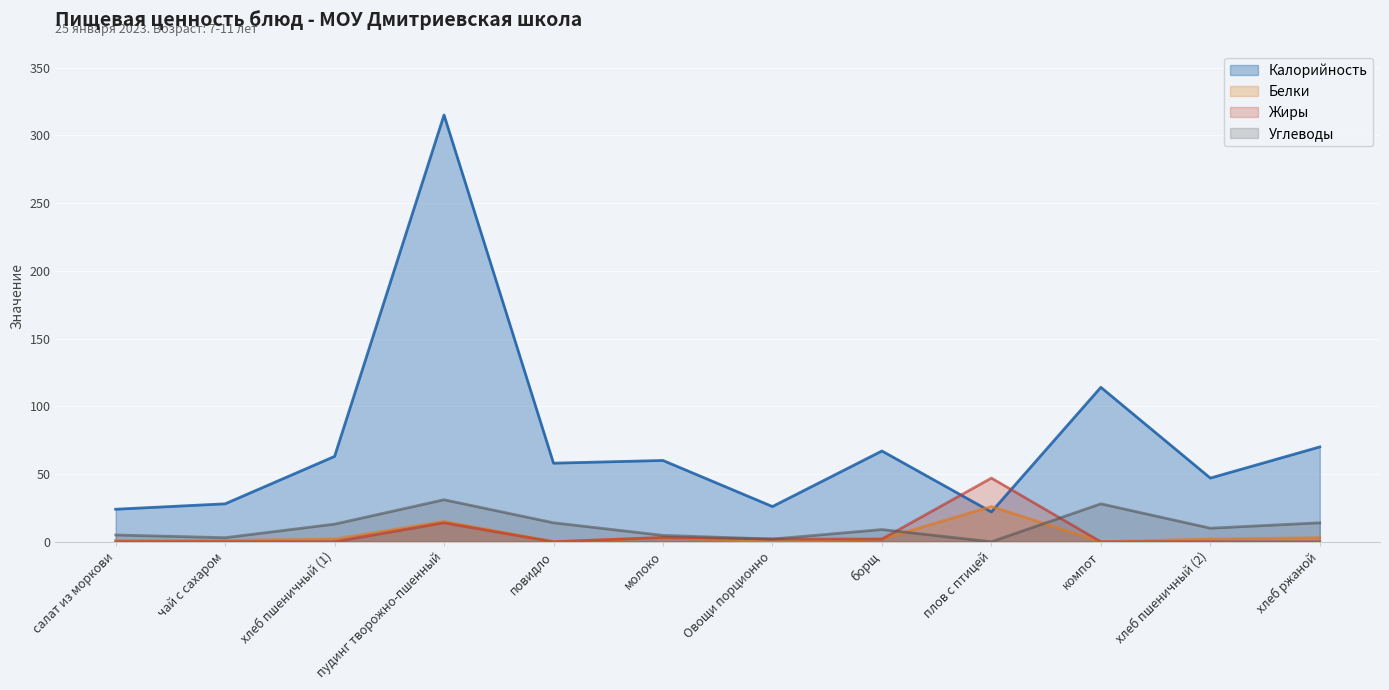

What position from the right is компот?

3